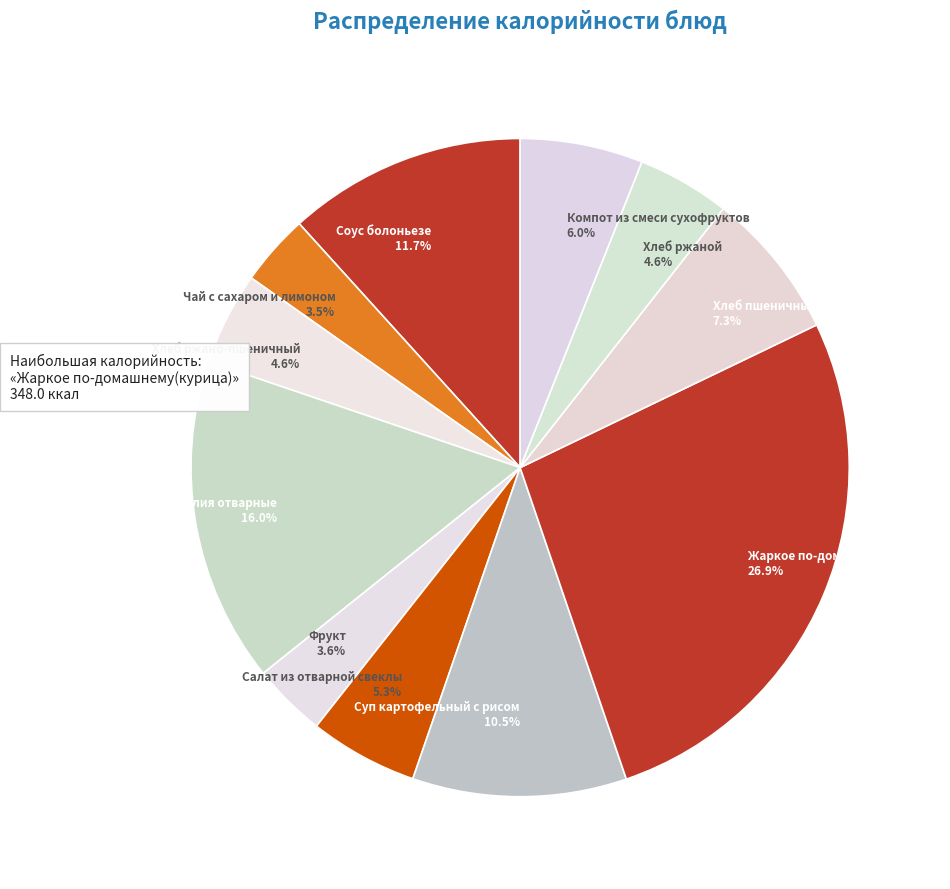

To the nearest percent, what portion does Компот из смеси сухофруктов represent?

6%